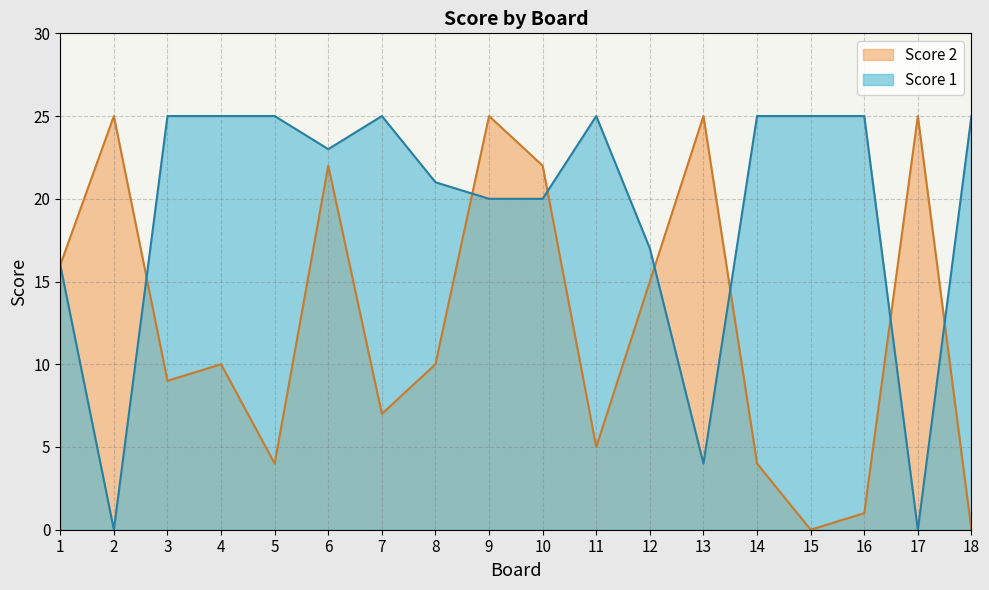

At which category is the sum across all series the highest?

6